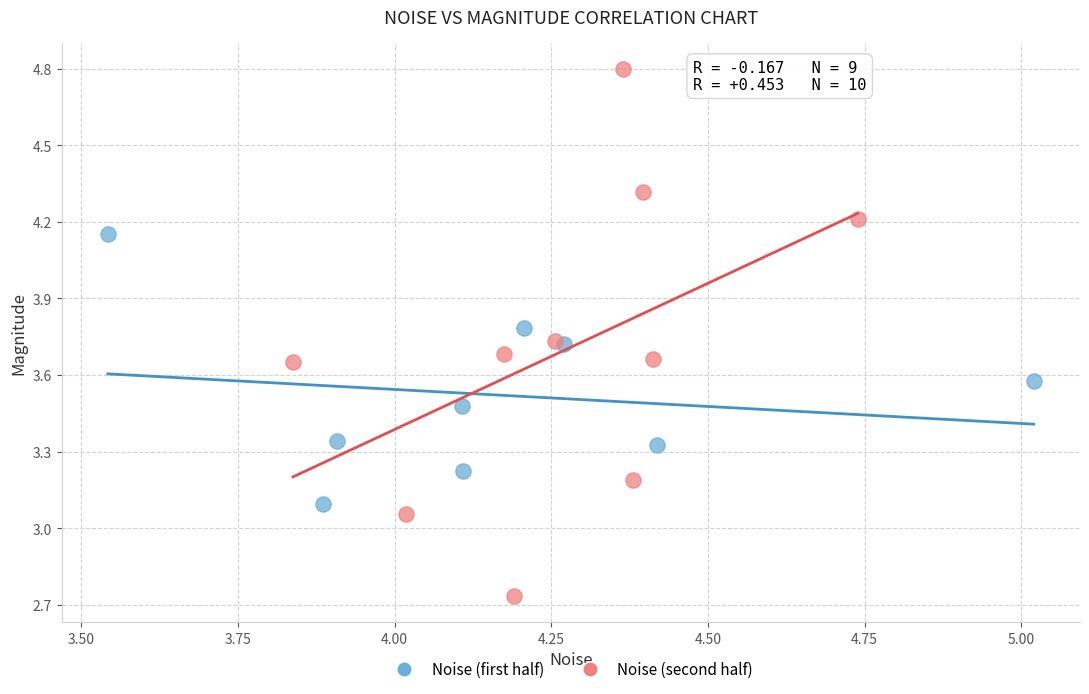

Which series has the largest Y range (max minus min)?

Noise (second half)